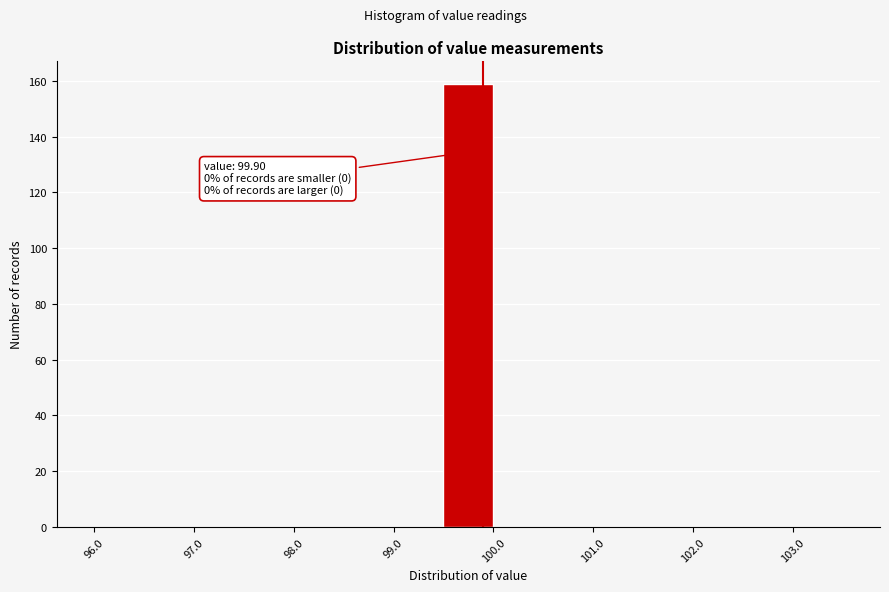

Which range on the x-axis has the tallest bar?

99.5 to 100.0